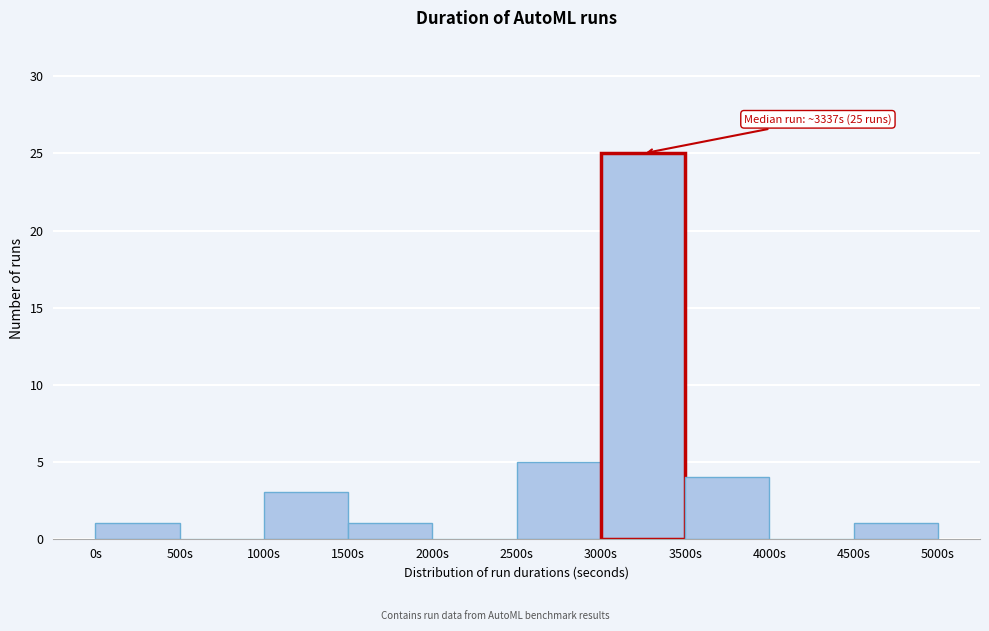

Over which range of the x-axis is the bar tallest?

3000 to 3500